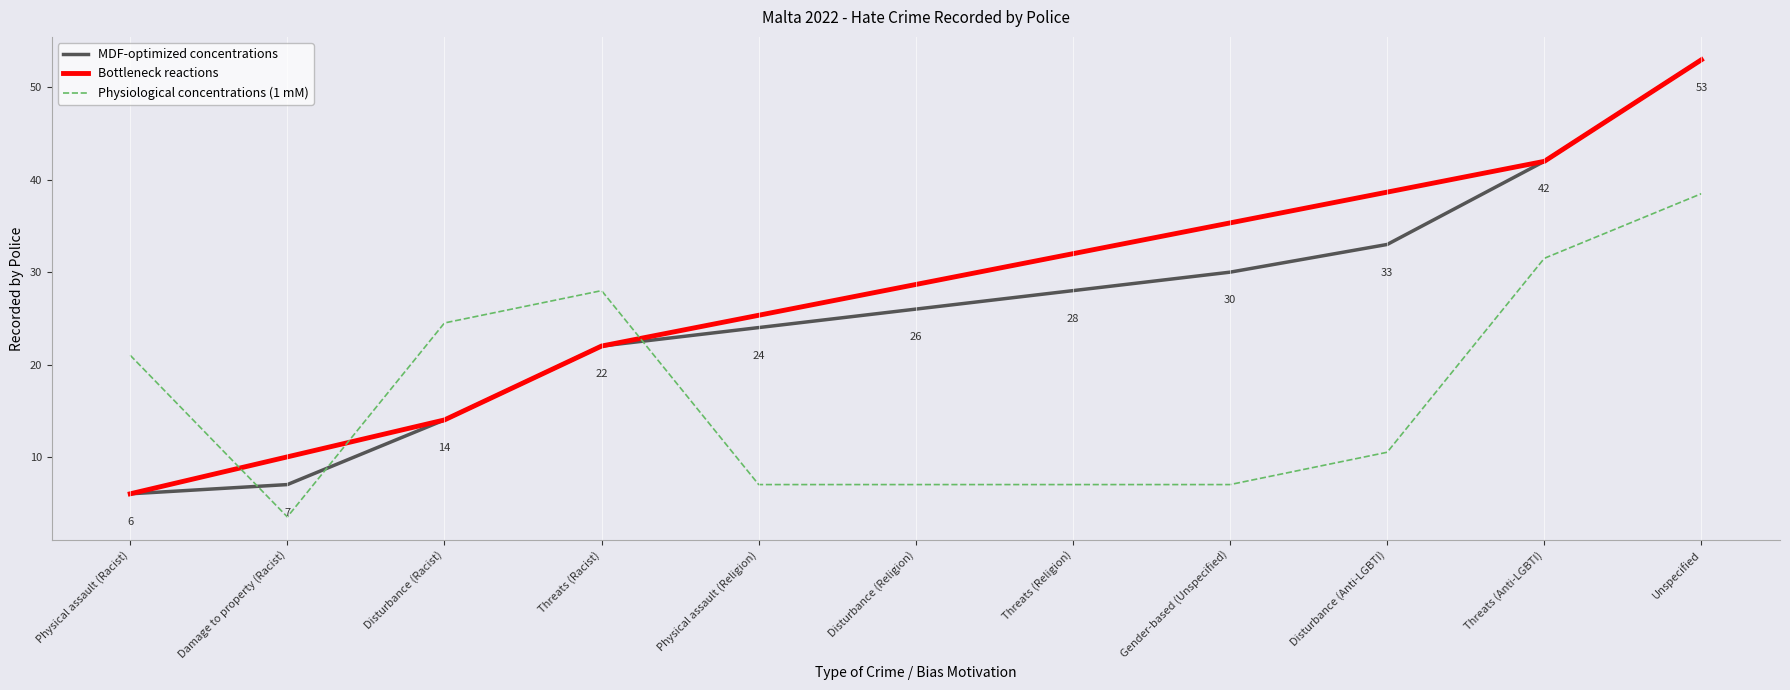

At which category does the data reach its first local peak?

Threats (Racist)